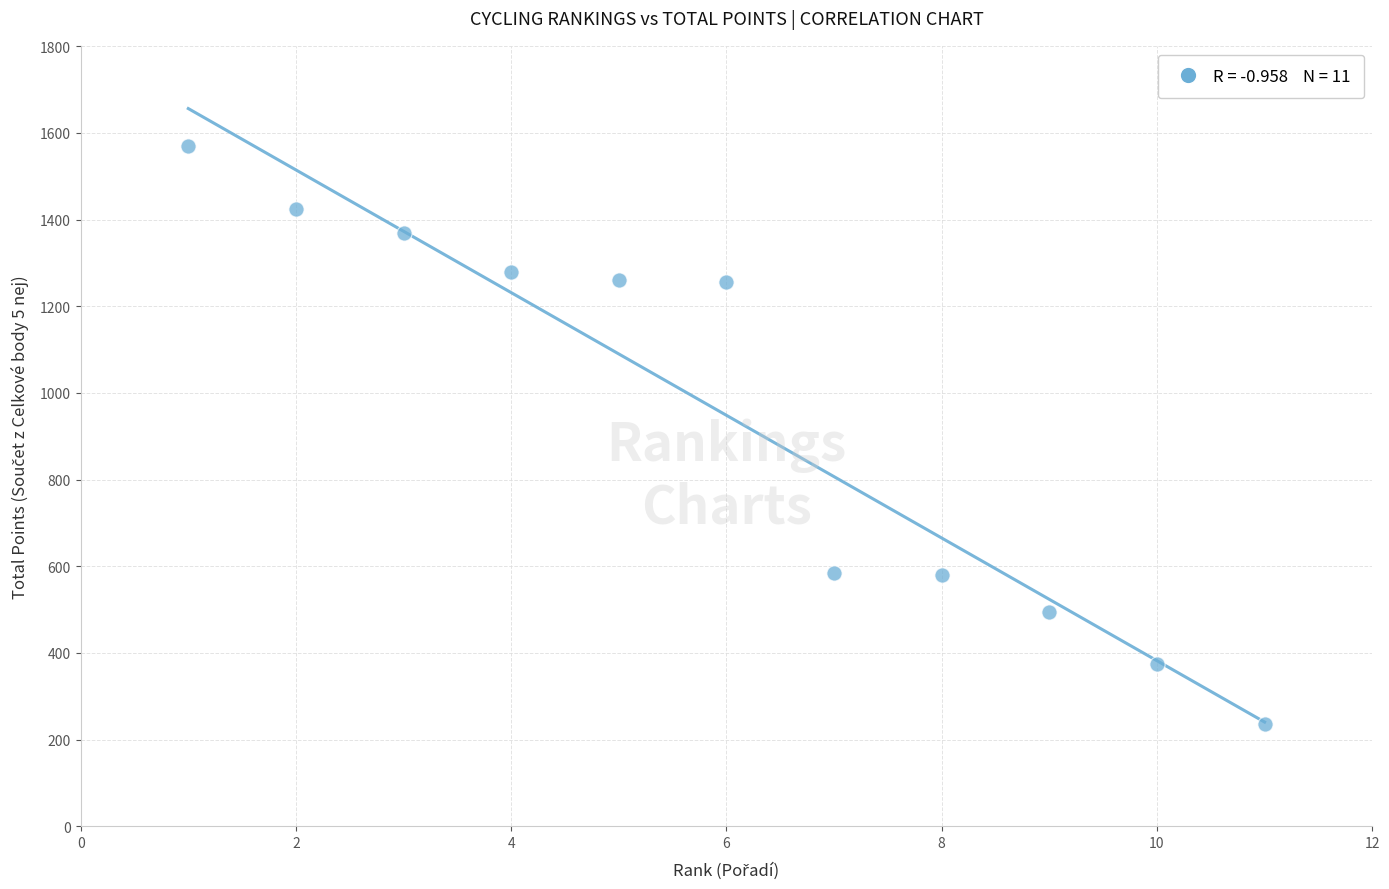

What is the average X value?

6